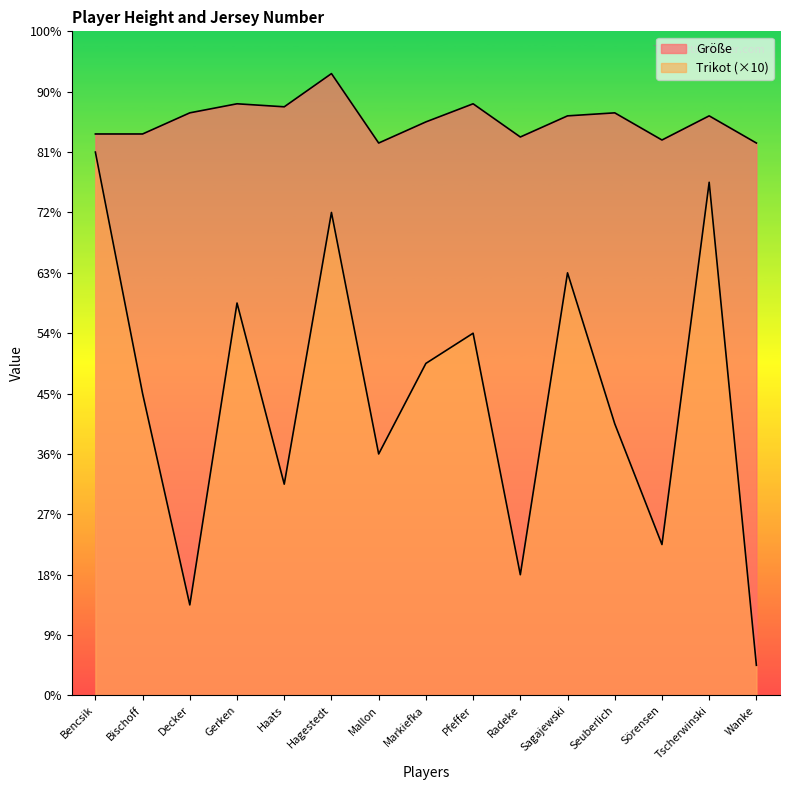

List the series in order of their overall mean, highest first.

Größe, Trikot